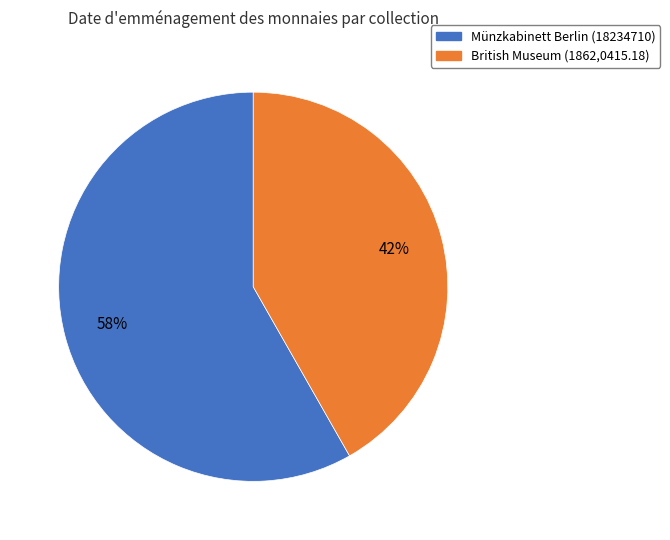

Rank the categories by value from highest to lowest.

Münzkabinett Berlin (18234710), British Museum (1862,0415.18)